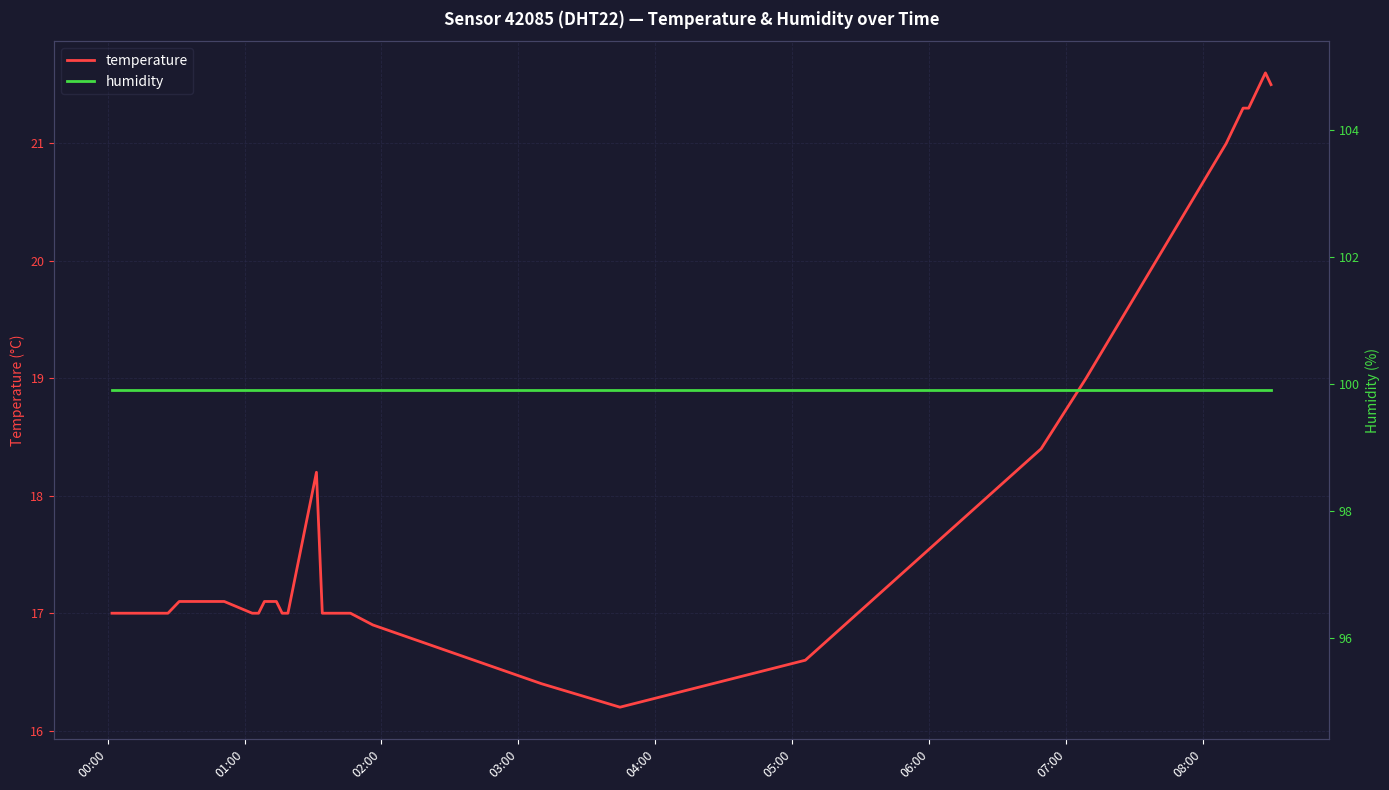

What is the lowest value of the temperature series?

16.2